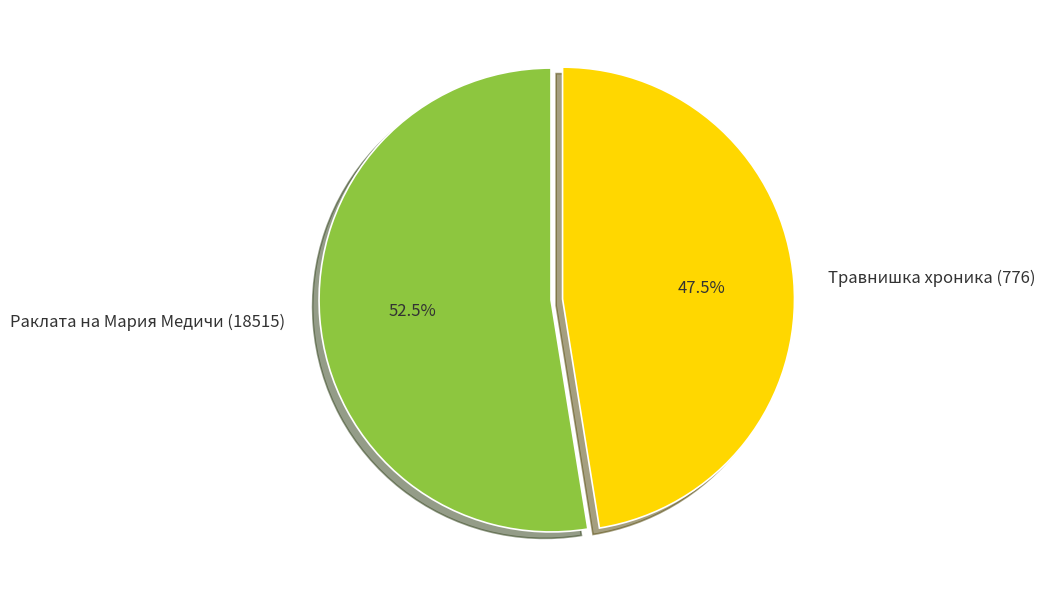

What is the ratio of the value at Травнишка хроника (776) to the value at Раклата на Мария Медичи (18515)?

0.9